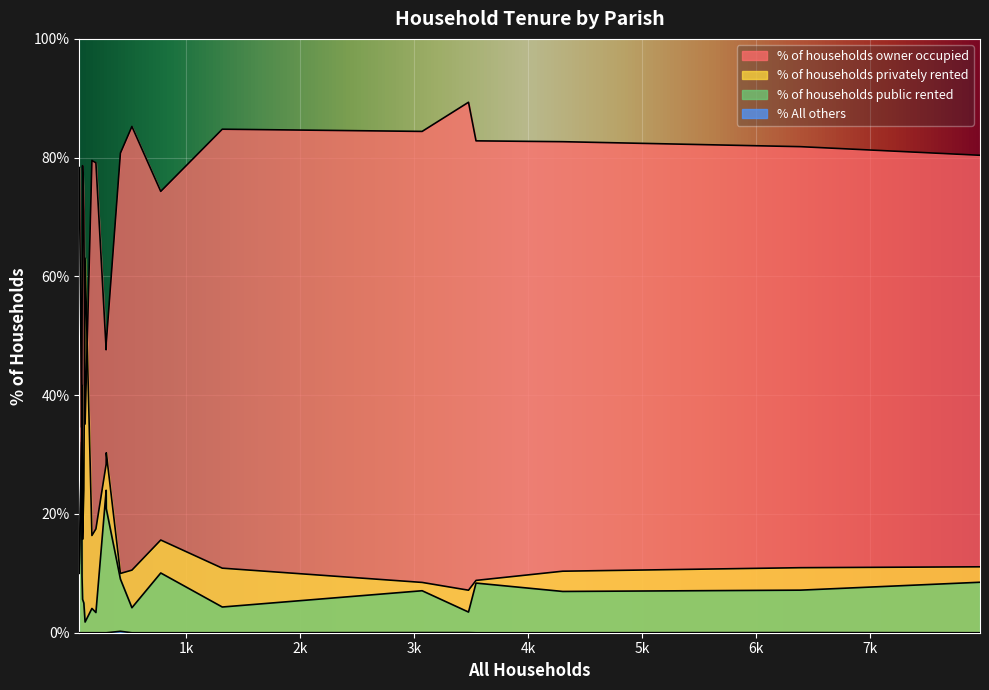

True or false: % of households privately rented and % of households public rented intersect in this chart.

False